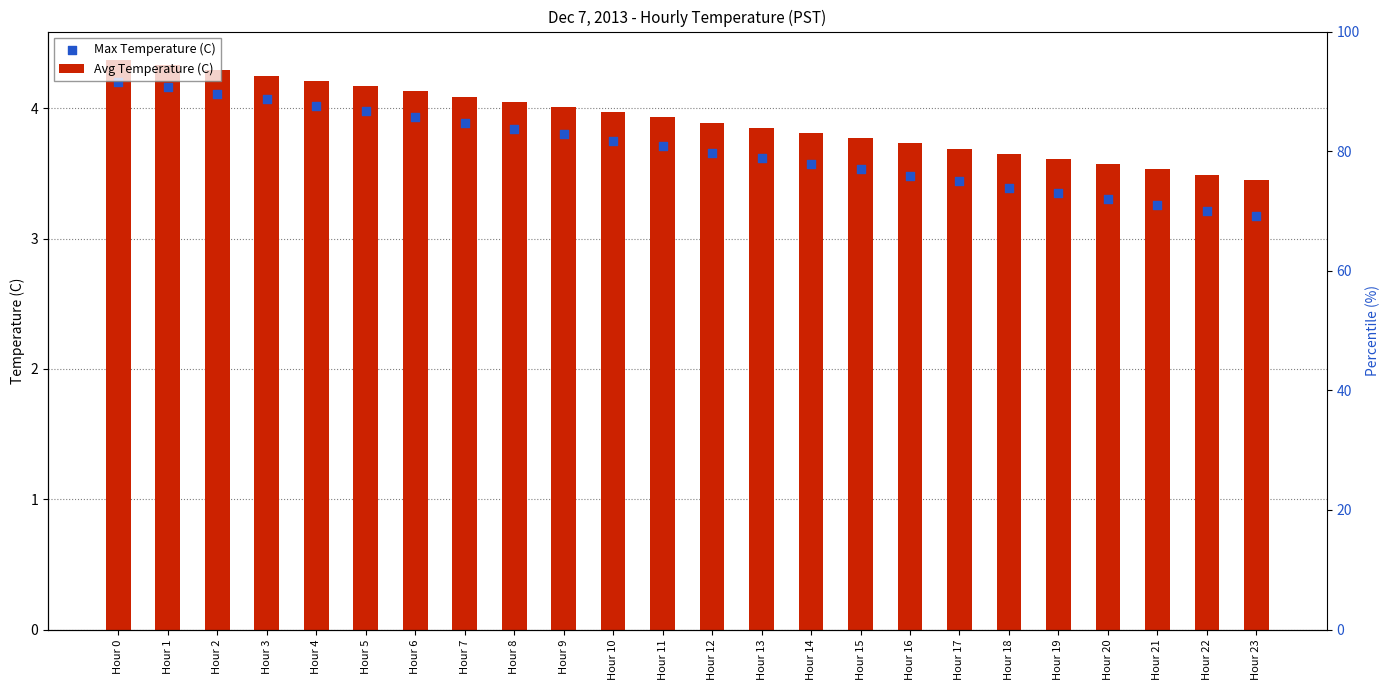

At how many categories does at least one series exceed 3?

24